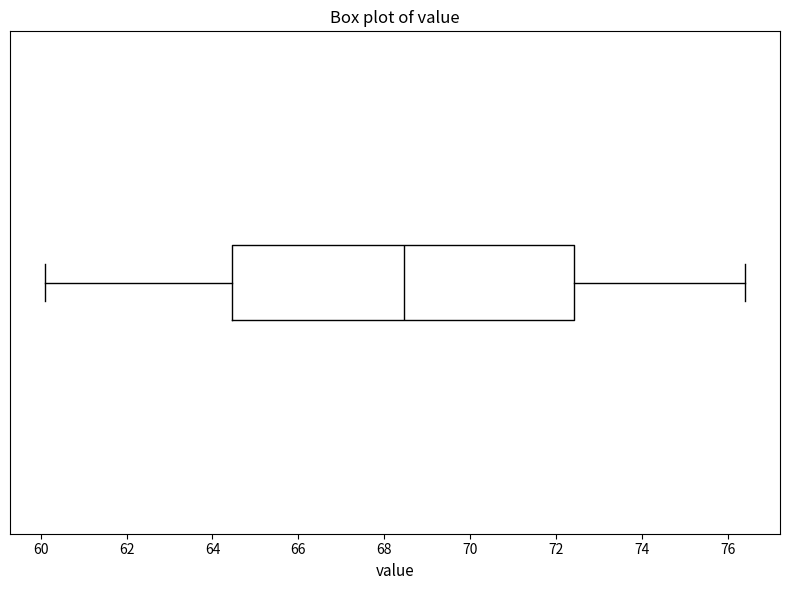

Transcribe this box plot: give where the median line is, the range the box spans, and where the two whiskers end, as read against the x-axis. The values are not printed on the chart, so give them approximately, as read against the axis.

median 68.4, box 64.4 to 72.4, whiskers 60.2 to 76.4